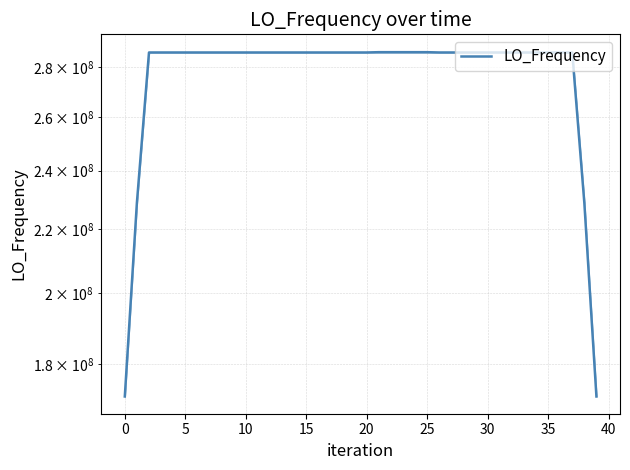

What is the approximate value at 30?

286047003.4